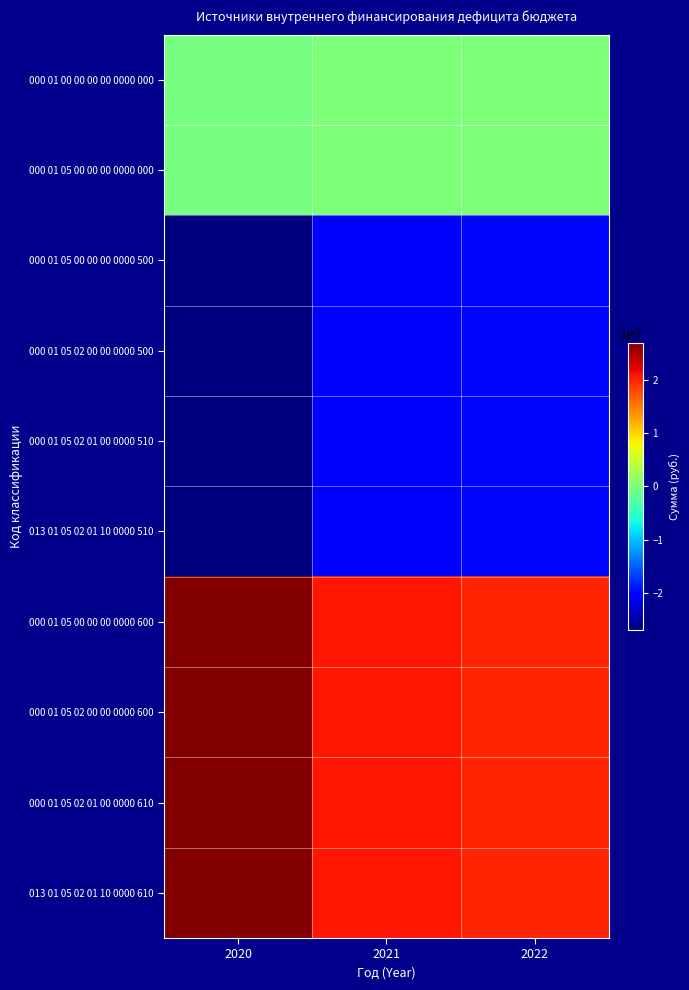

Rank the series by their maximum value, from highest to lowest.

000 01 05 00 00 00 0000 600, 000 01 05 02 00 00 0000 600, 000 01 05 02 01 00 0000 610, 013 01 05 02 01 10 0000 610, 000 01 00 00 00 00 0000 000, 000 01 05 00 00 00 0000 000, 000 01 05 00 00 00 0000 500, 000 01 05 02 00 00 0000 500, 000 01 05 02 01 00 0000 510, 013 01 05 02 01 10 0000 510